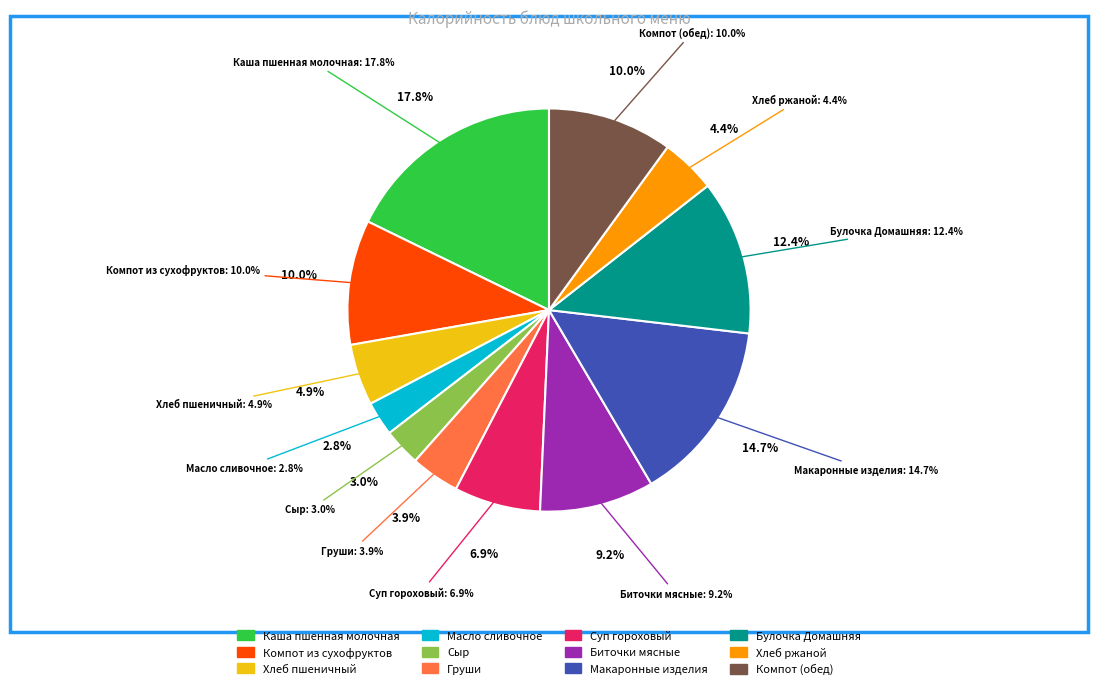

Is there a majority slice in this chart?

No